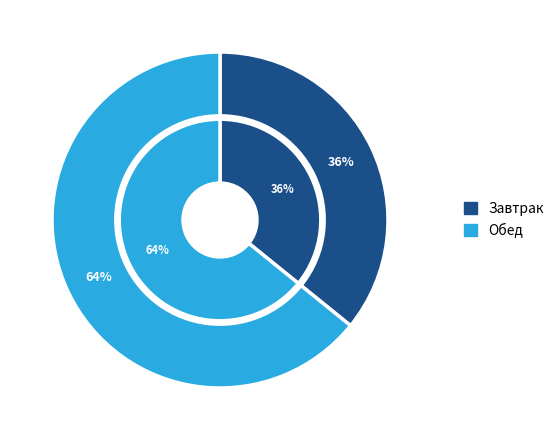

How many segments does this pie chart have?

2